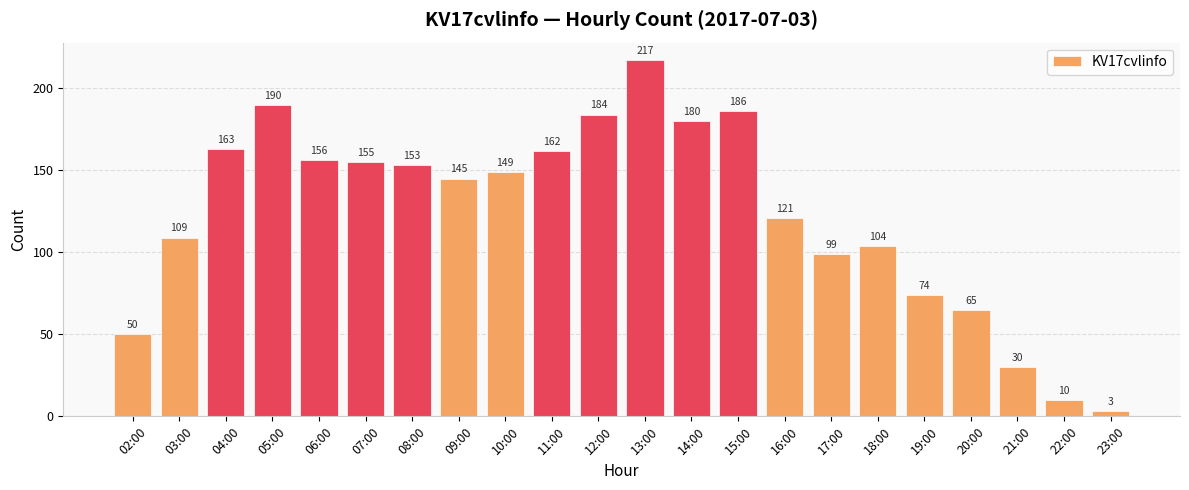

Read the value at 21:00.

30